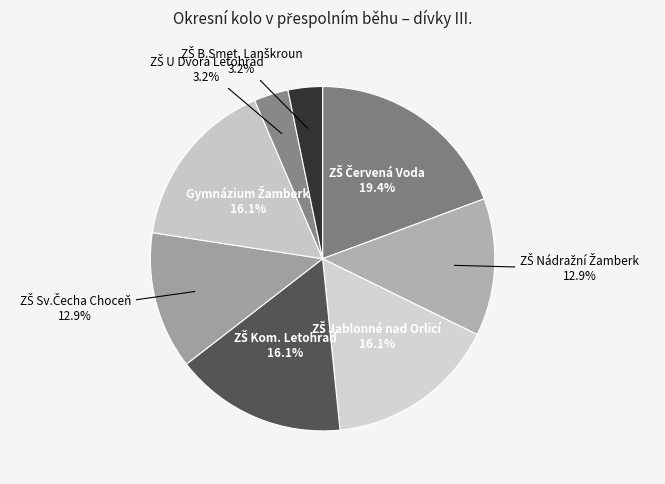

How many slices are in this pie chart?

8